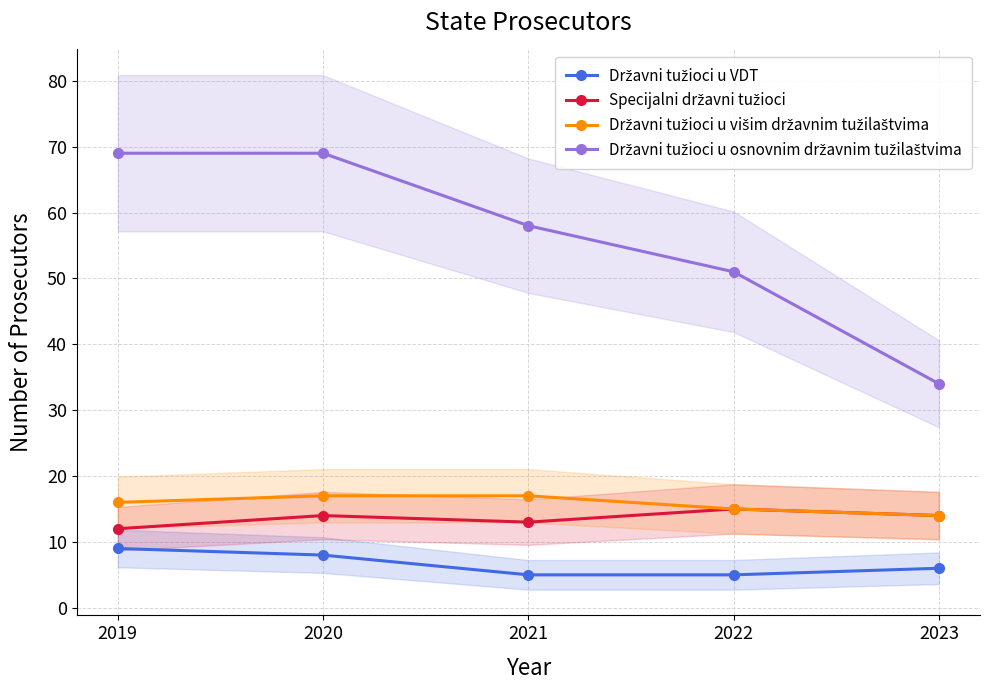

Does the chart display data point markers on the line(s)?

Yes